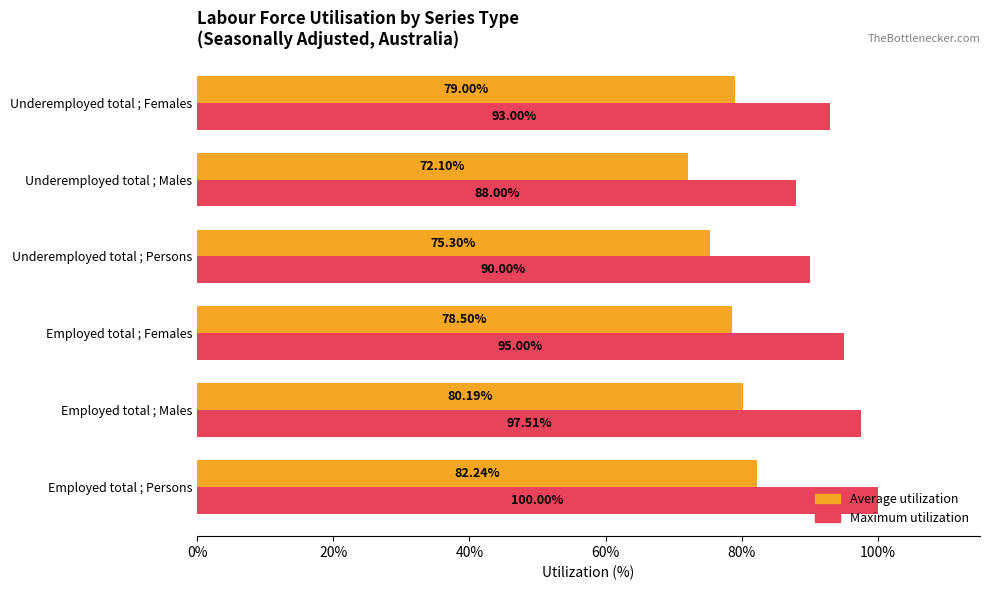

What is the difference between the Average utilization values at Employed total ; Males and Employed total ; Females?

1.7